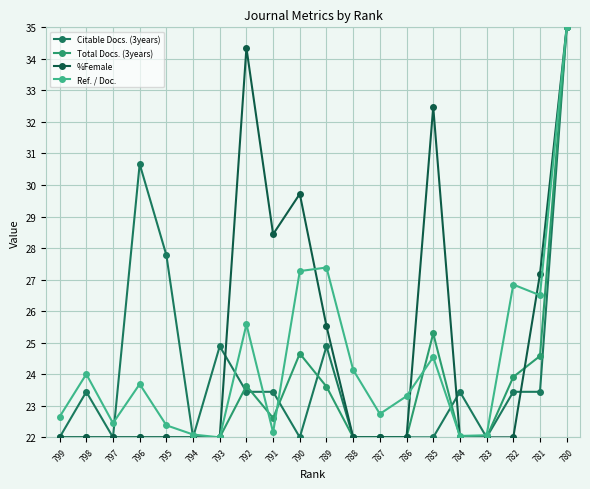

Count the number of data series in this chart.

4